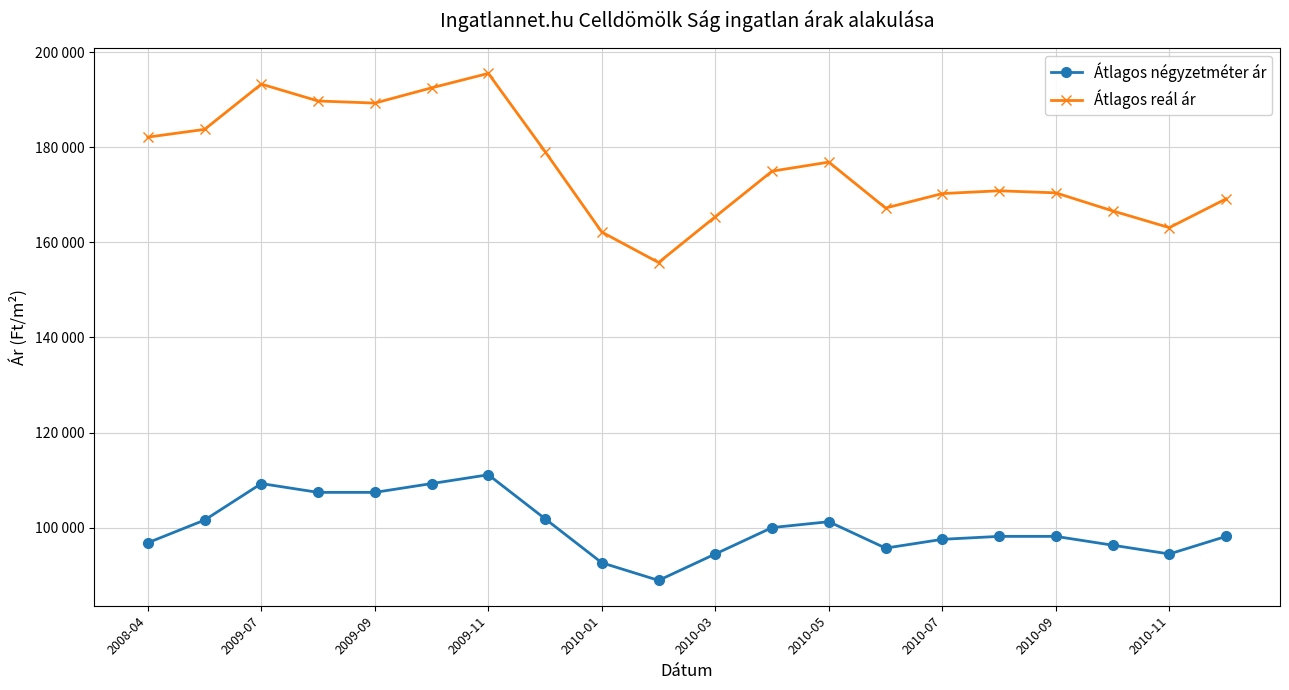

What are all the series names shown in the legend?

Átlagos négyzetméter ár, Átlagos reál ár